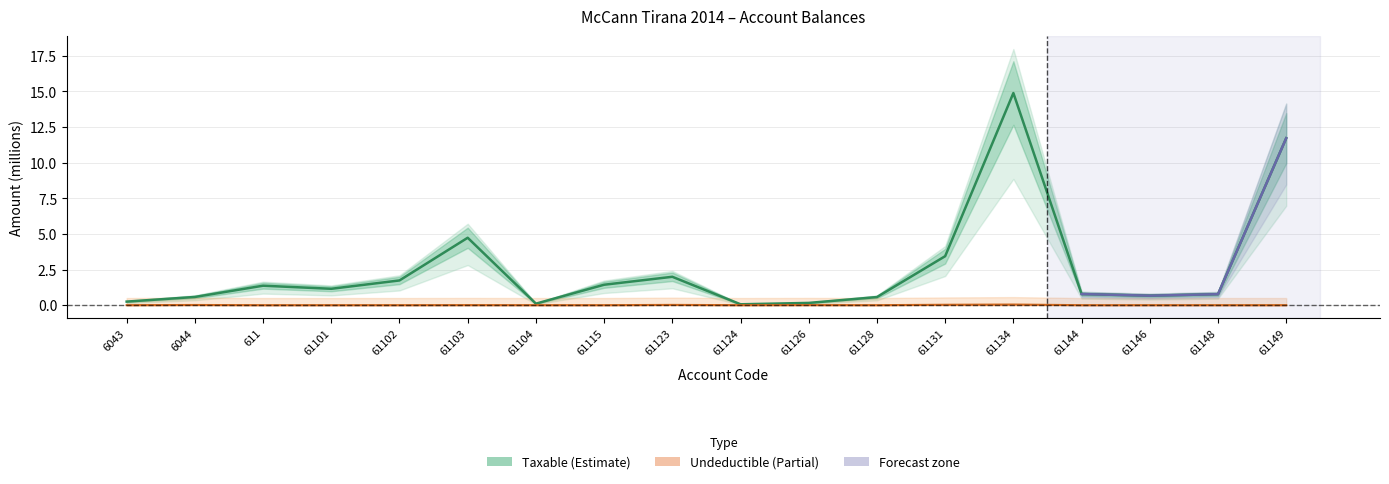

Where does the Taxable series first go above 1?

611